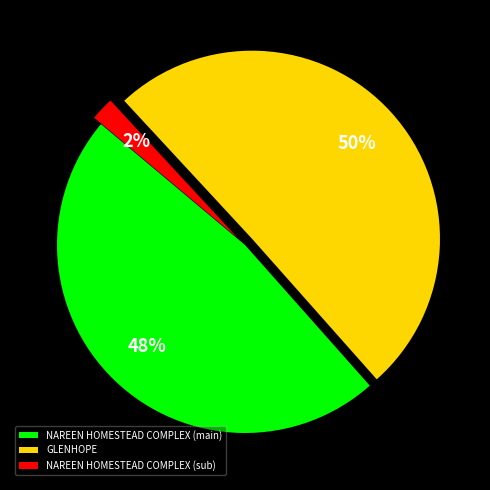

Is it true that GLENHOPE is 50% of the pie?

True